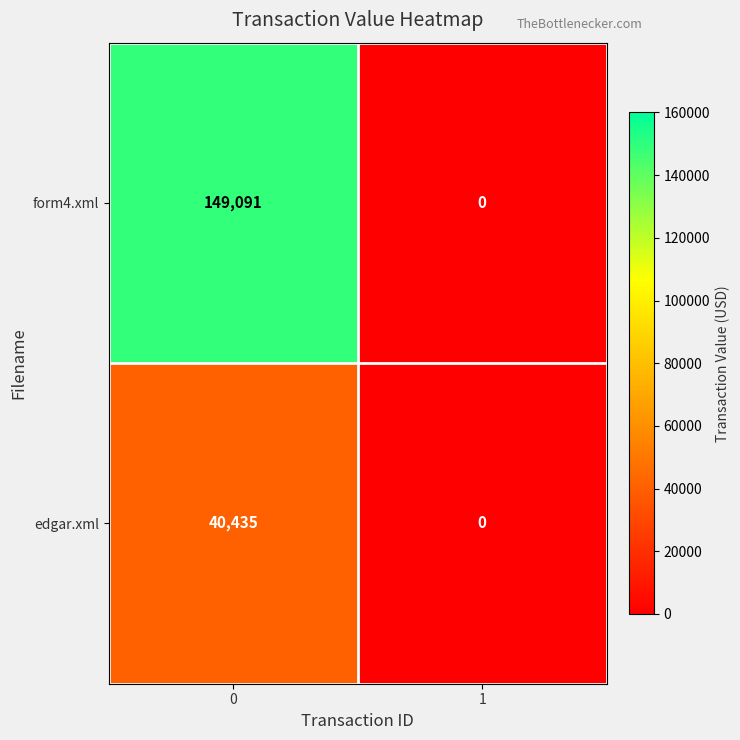

Which series has the largest total across all categories?

form4.xml